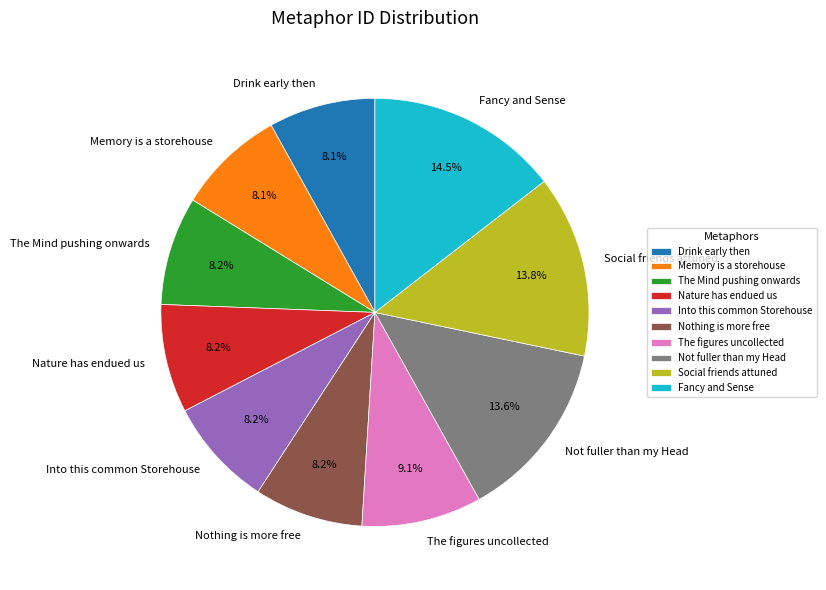

How many slices are in this pie chart?

10